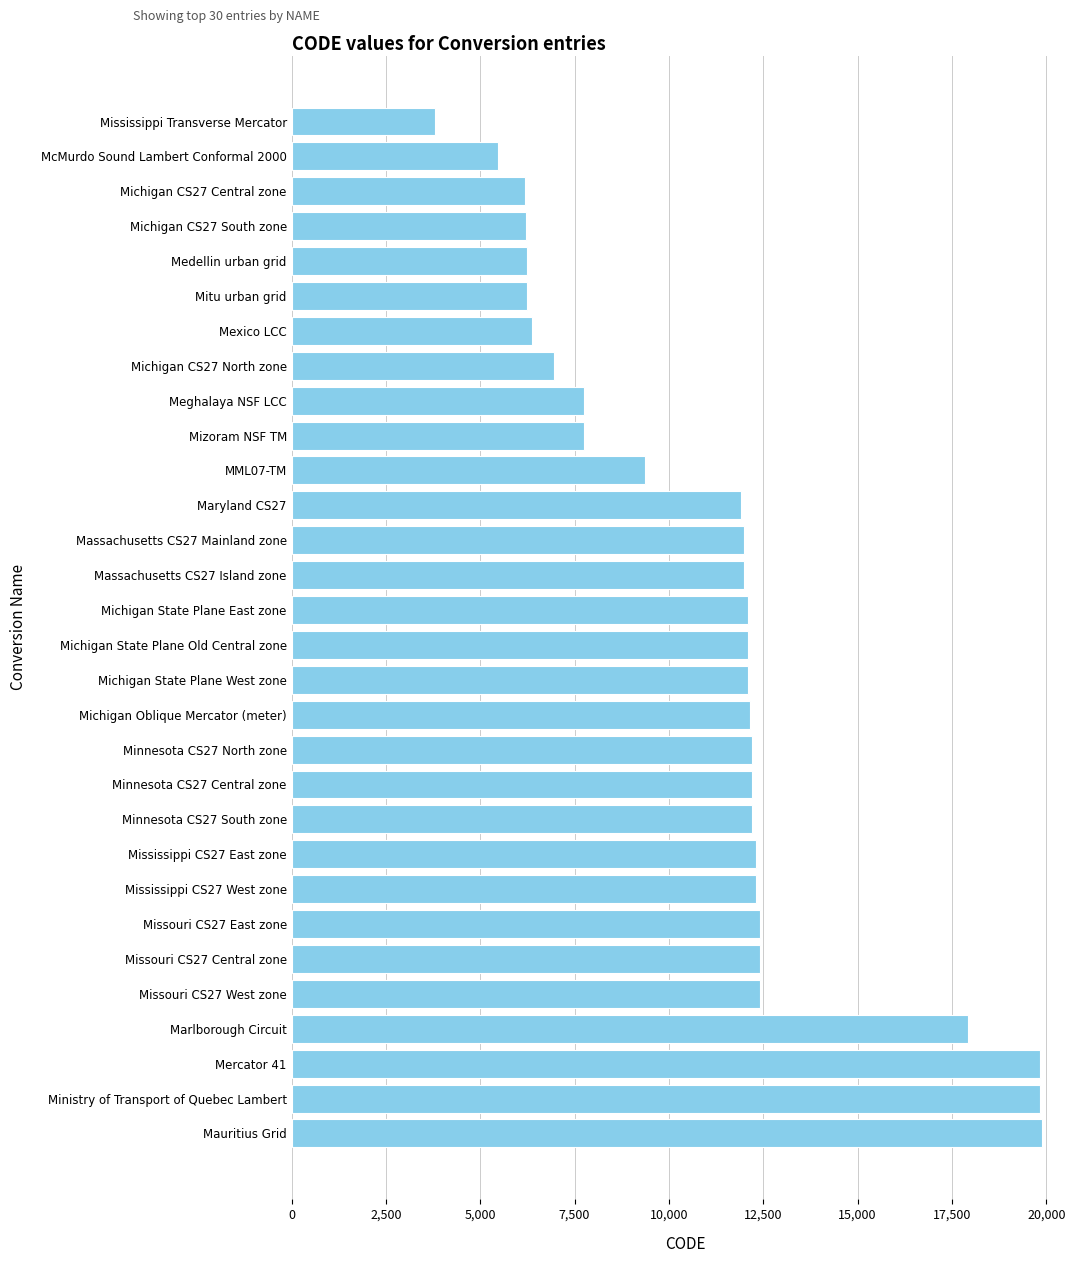

Which has a higher value, Massachusetts CS27 Mainland zone or Michigan CS27 Central zone?

Massachusetts CS27 Mainland zone